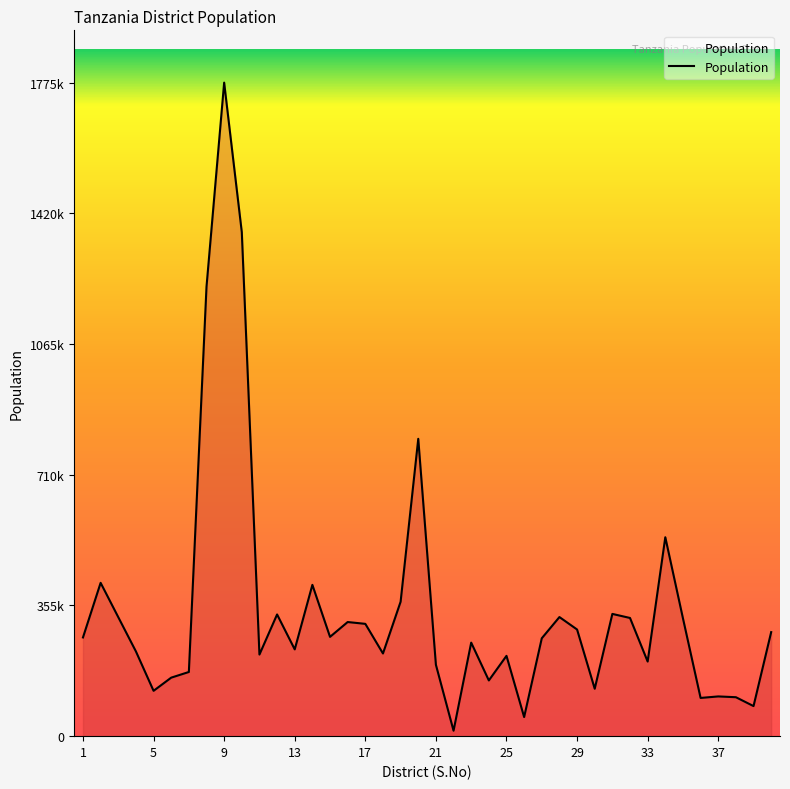

Is this an area chart (filled region under the line)?

Yes